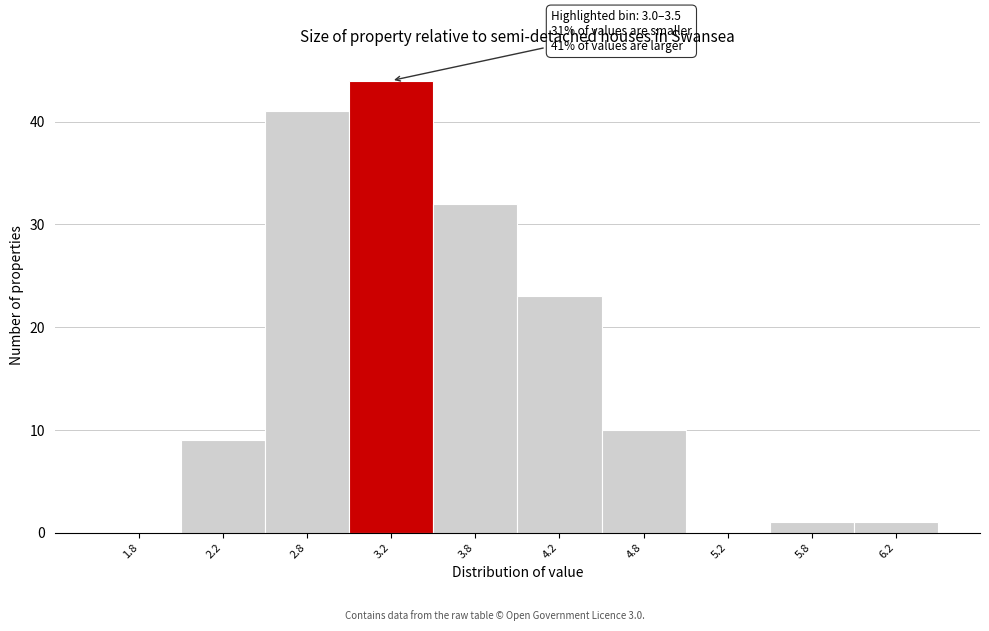

Which range on the x-axis has the tallest bar?

3.0 to 3.5